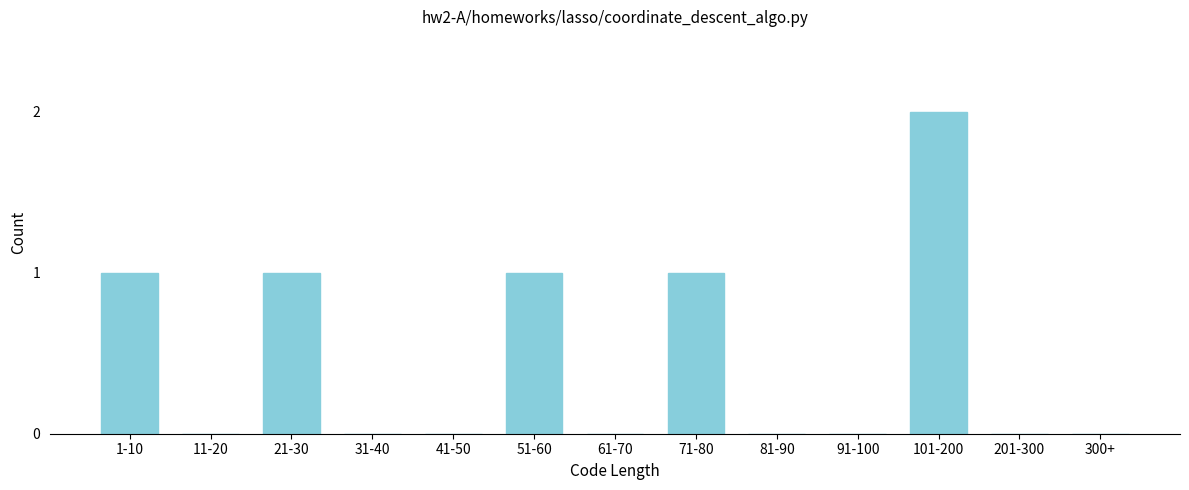

Reading right to left, extract all data points from this chart.

300+=0	201-300=0	101-200=2	91-100=0	81-90=0	71-80=1	61-70=0	51-60=1	41-50=0	31-40=0	21-30=1	11-20=0	1-10=1